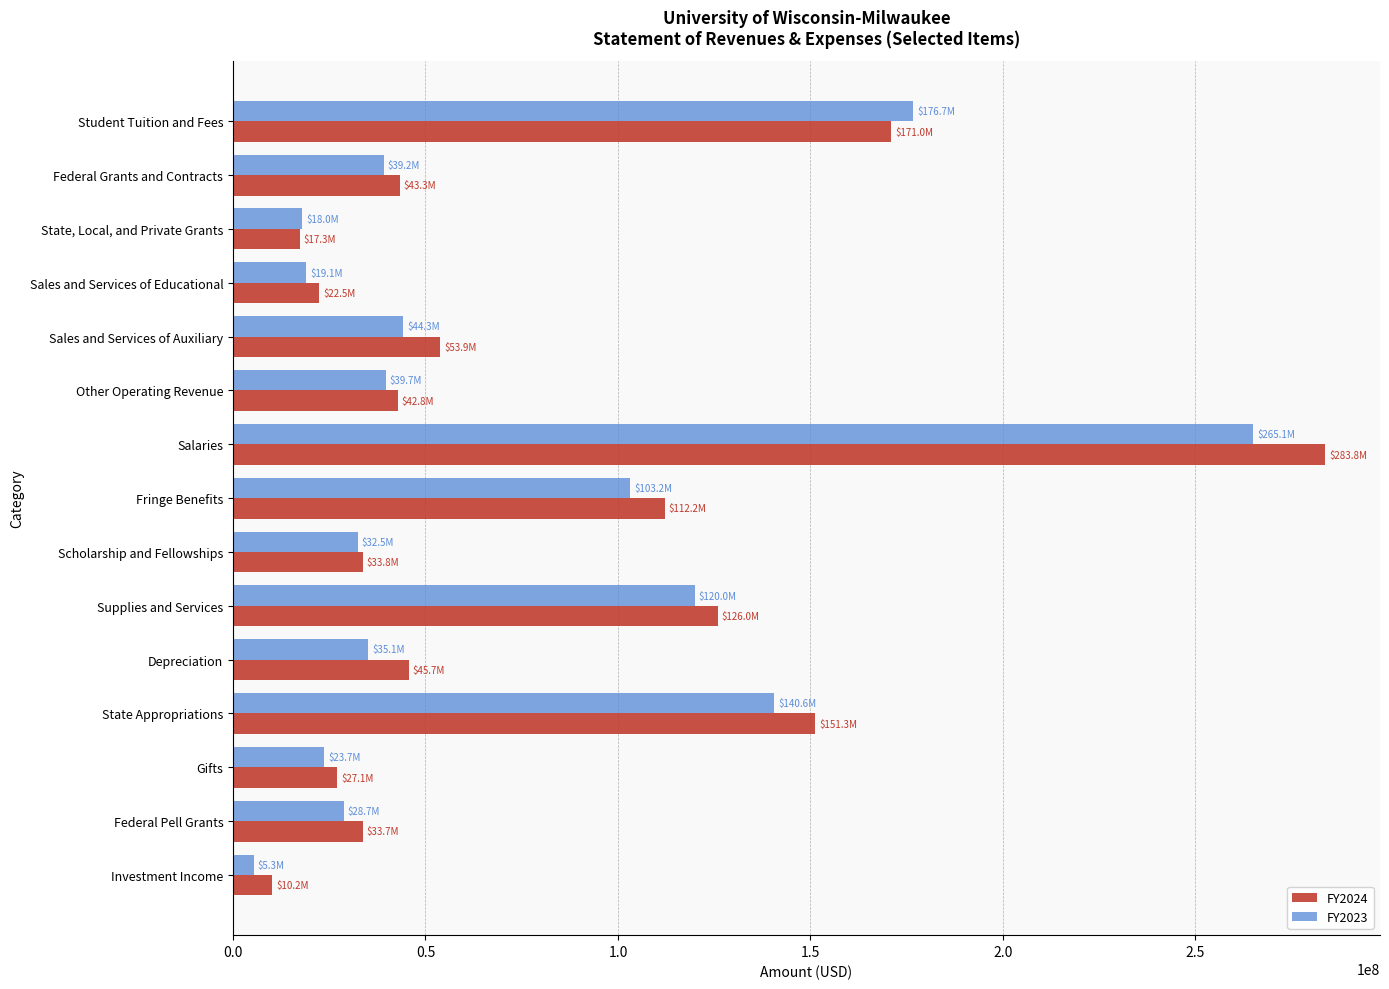

List the series in order of their peak value, lowest first.

FY2023, FY2024